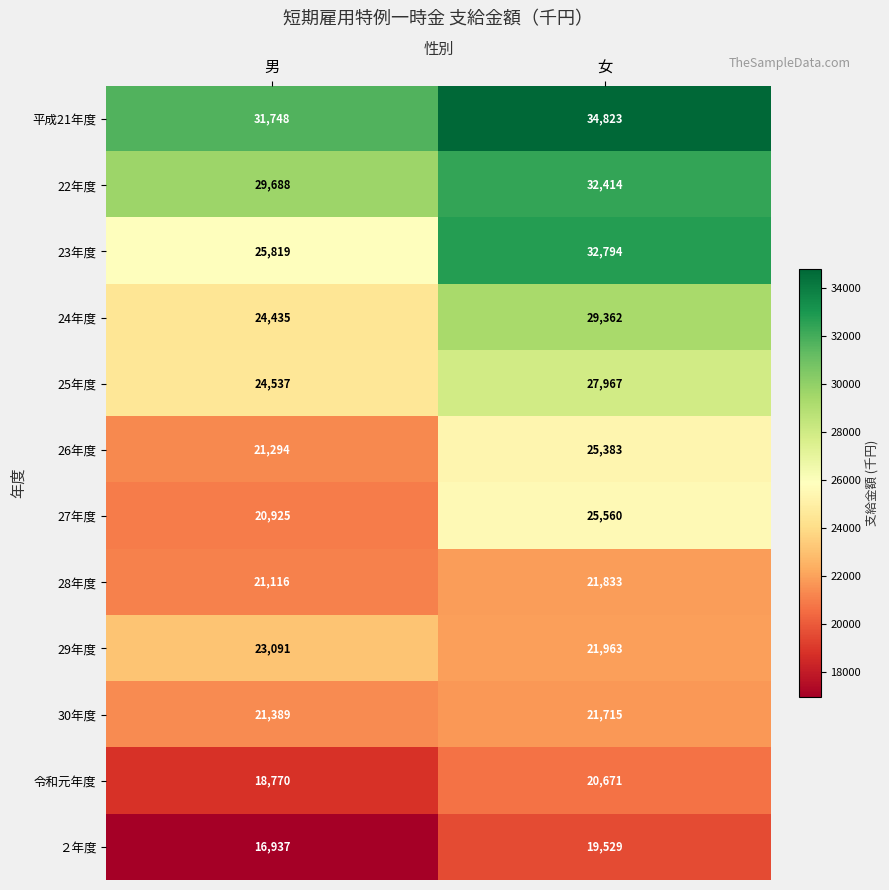

Which category has the highest value in the 24年度 series?

女